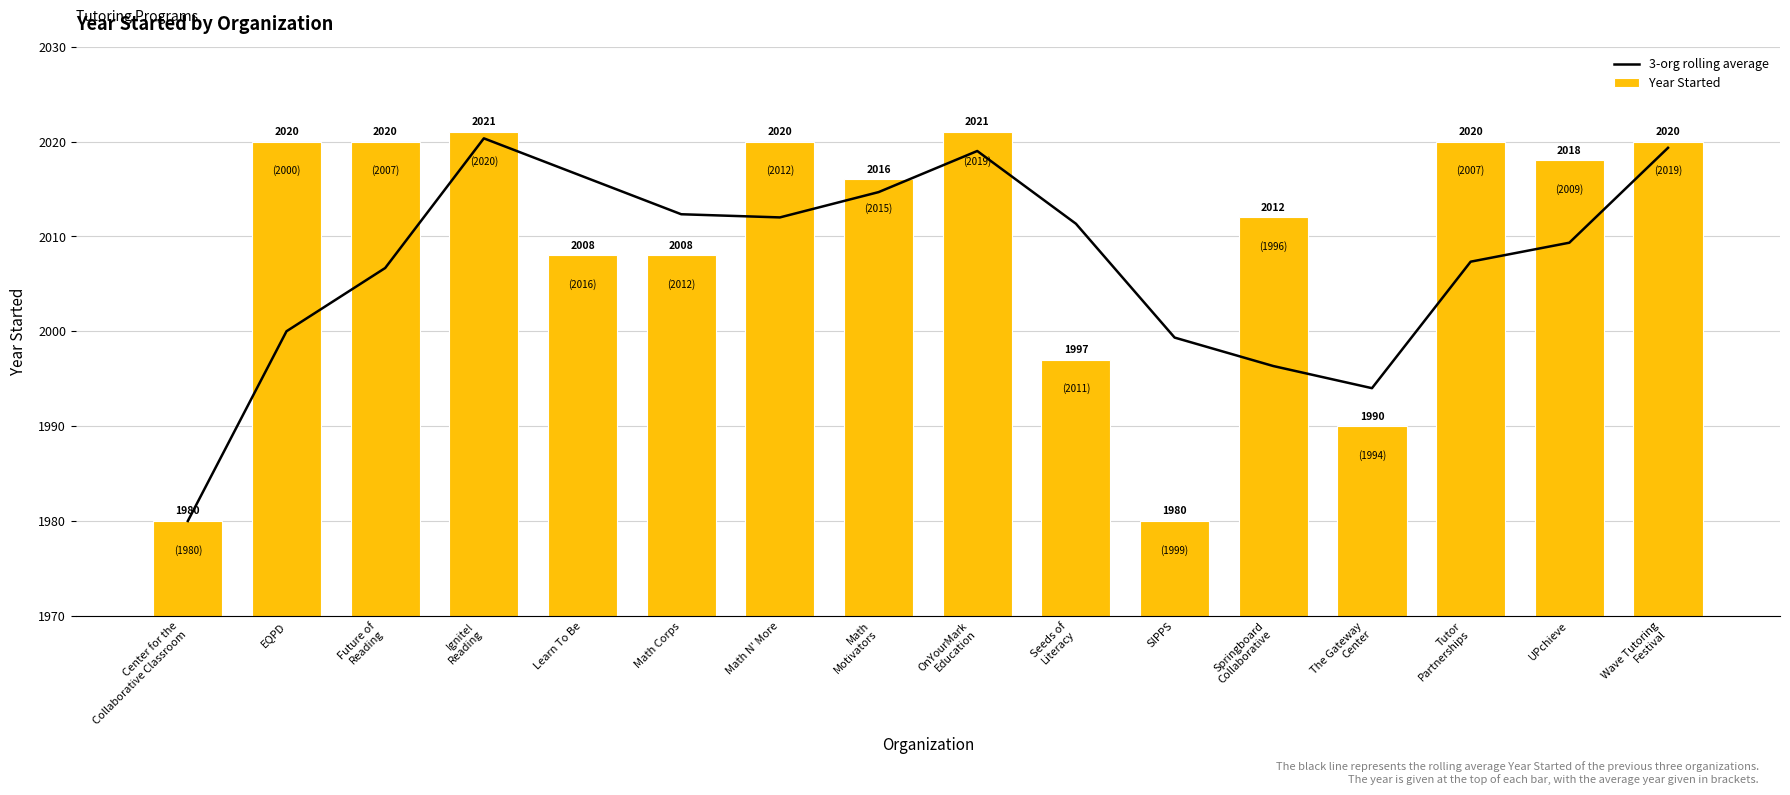

Between EQPD and Future of
Reading, which series saw the biggest shift?

3-org rolling average